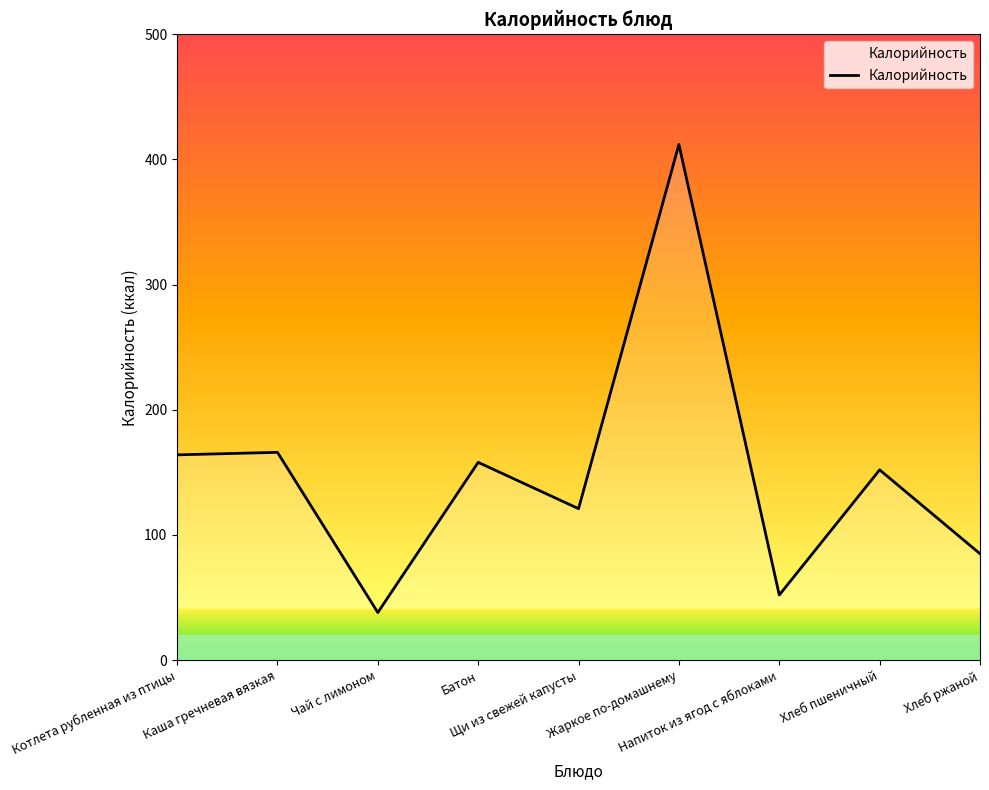

What is the average value?

150